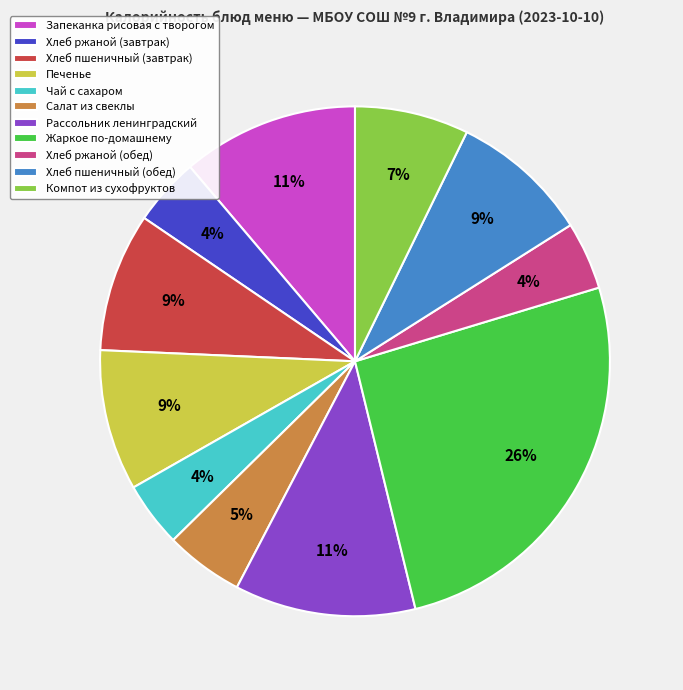

What is the largest slice in the pie chart?

Жаркое по-домашнему